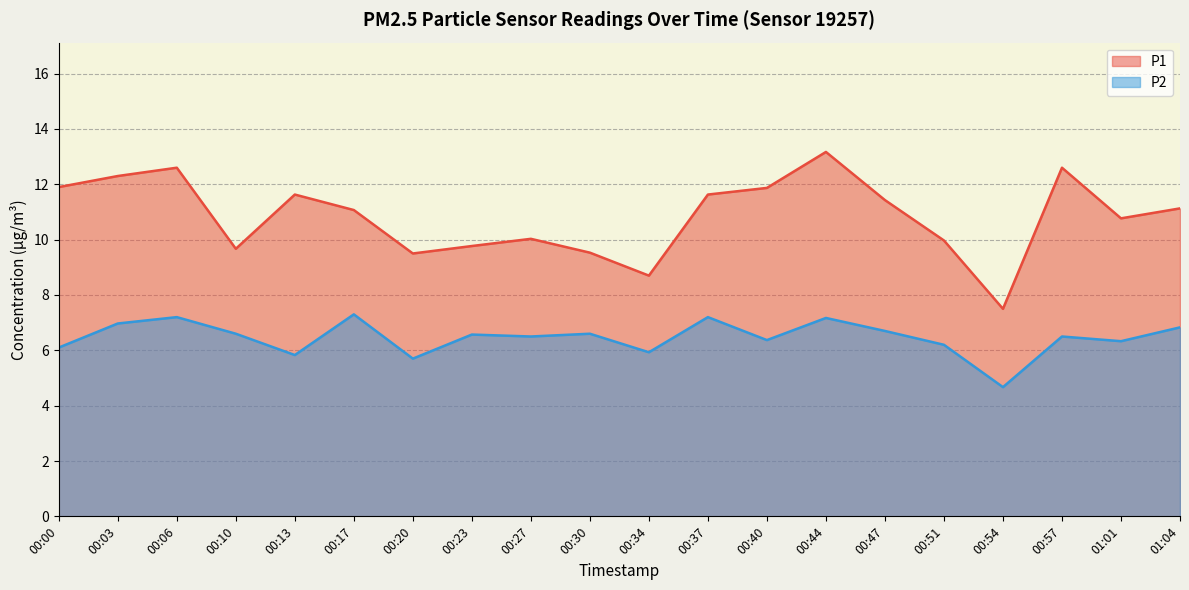

Reading left to right, list all the values displayed in this chart.

P1: 11.9	12.3	12.6	9.7	11.6	11.1	9.5	9.8	10.0	9.5	8.7	11.6	11.9	13.2	11.4	10.0	7.5	12.6	10.8	11.1
P2: 6.1	7.0	7.2	6.6	5.8	7.3	5.7	6.6	6.5	6.6	5.9	7.2	6.4	7.2	6.7	6.2	4.7	6.5	6.3	6.8